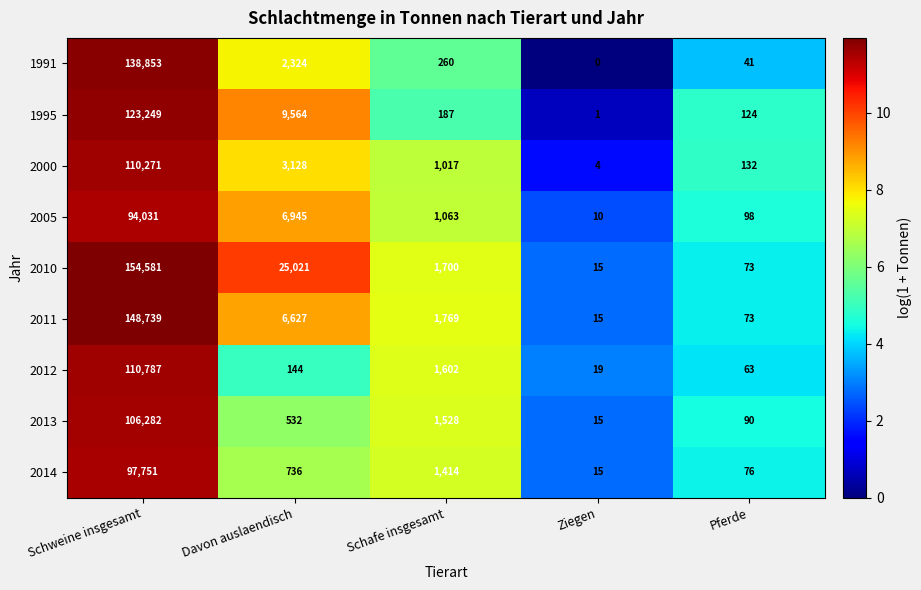

Is the value of 1995 at Davon auslaendisch greater than the value of 2005 at Schweine insgesamt?

No